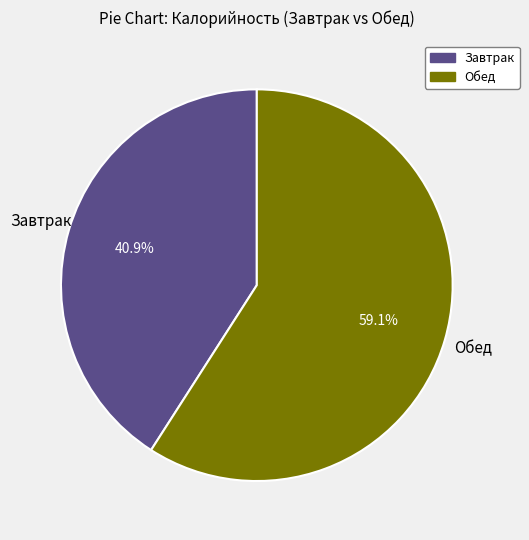

How many slices are in this pie chart?

2